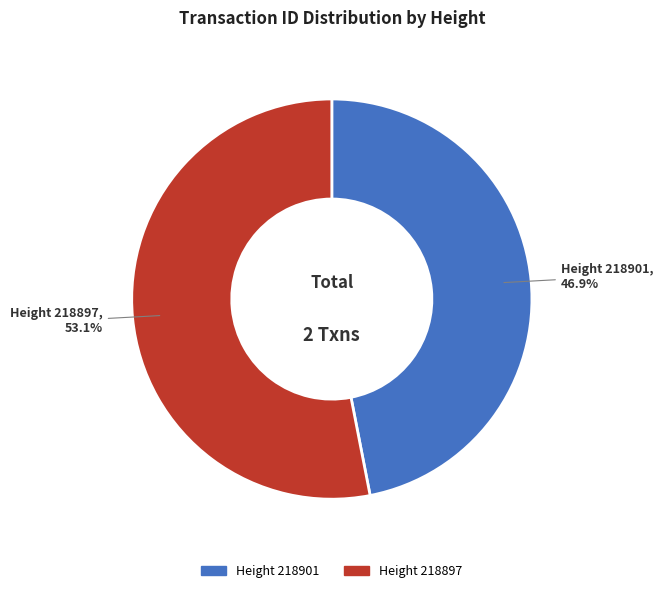

Does any single category account for the majority?

Yes